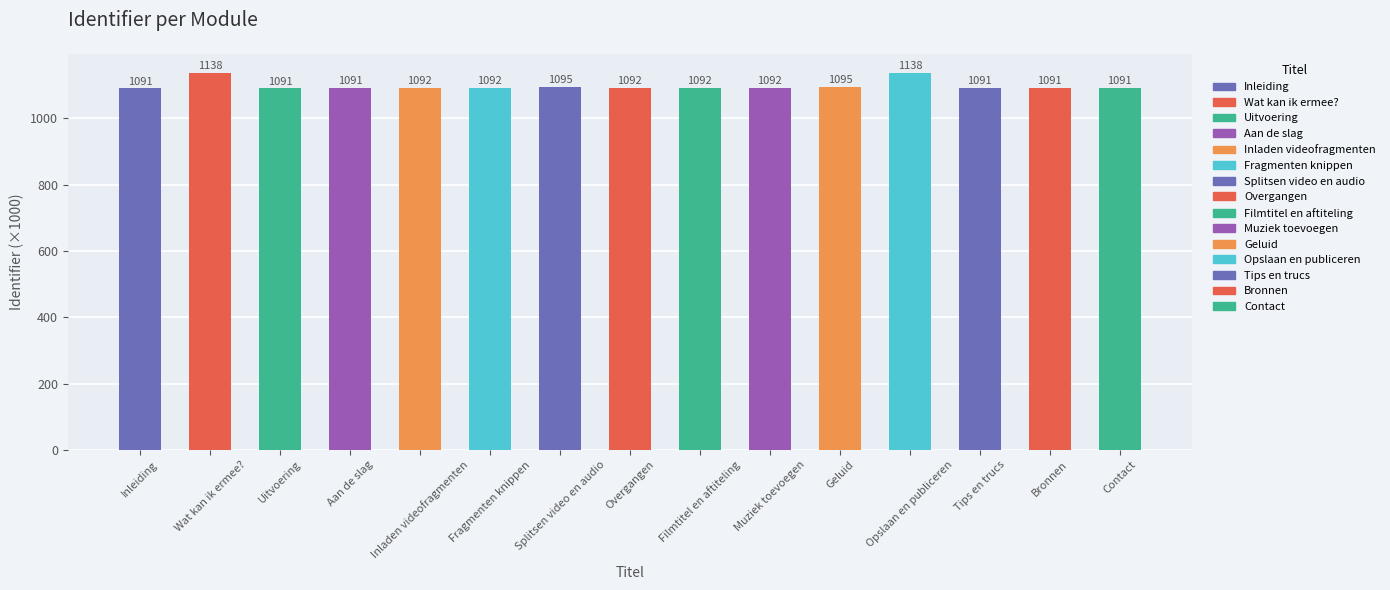

Read the value at Inladen videofragmenten.

1091.5